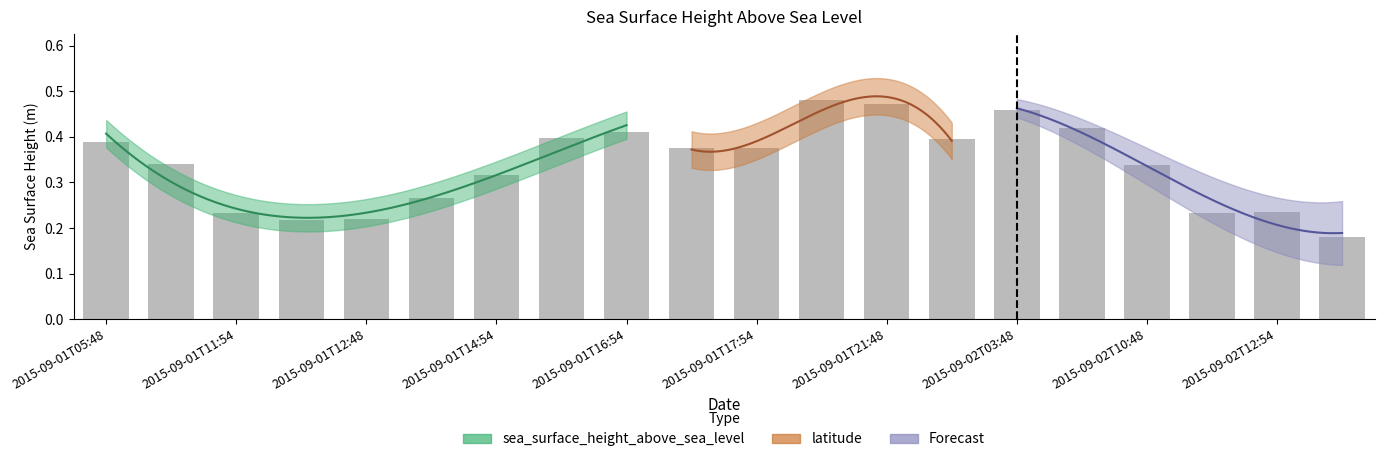

What is the difference between the maximum and minimum values?

0.3